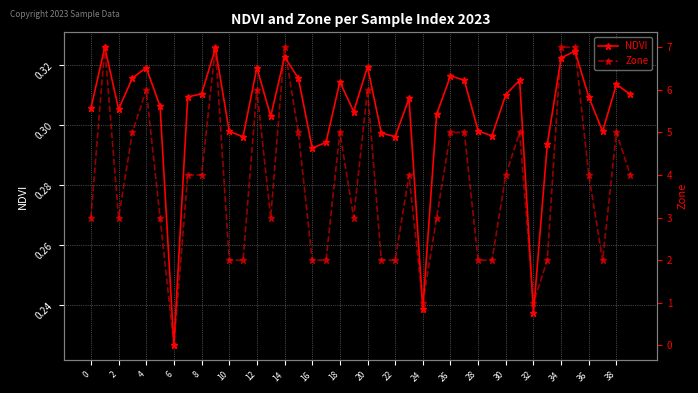

Reading left to right, transcribe all the data shown in this chart.

NDVI: 0.3	0.3	0.3	0.3	0.3	0.3	0.2	0.3	0.3	0.3	0.3	0.3	0.3	0.3	0.3	0.3	0.3	0.3	0.3	0.3	0.3	0.3	0.3	0.3	0.2	0.3	0.3	0.3	0.3	0.3	0.3	0.3	0.2	0.3	0.3	0.3	0.3	0.3	0.3	0.3
Zone: 3.0	7.0	3.0	5.0	6.0	3.0	0.0	4.0	4.0	7.0	2.0	2.0	6.0	3.0	7.0	5.0	2.0	2.0	5.0	3.0	6.0	2.0	2.0	4.0	1.0	3.0	5.0	5.0	2.0	2.0	4.0	5.0	1.0	2.0	7.0	7.0	4.0	2.0	5.0	4.0